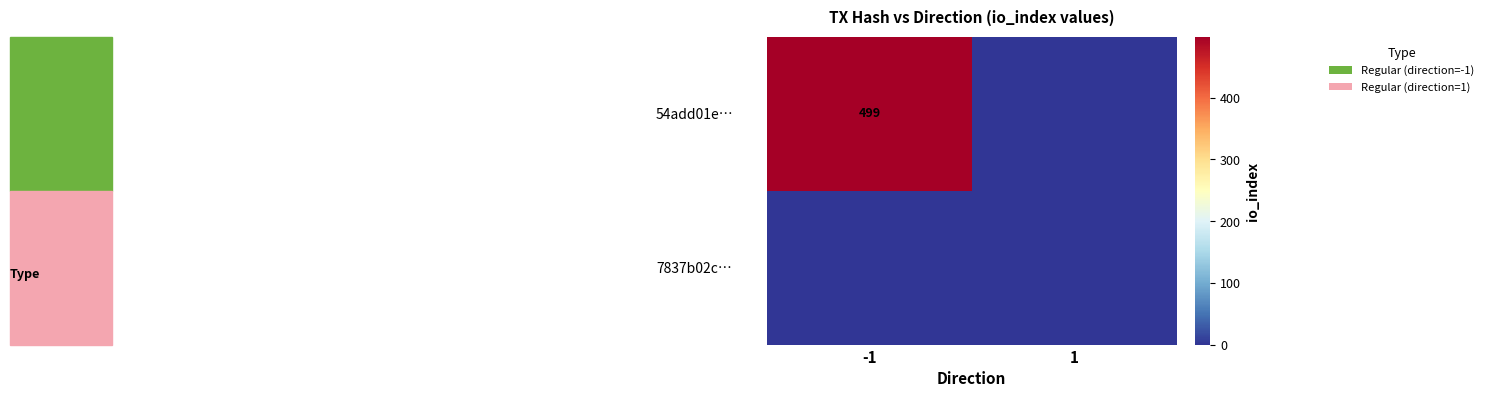

The value of 54add01e… at -1 is 499. True or false?

True